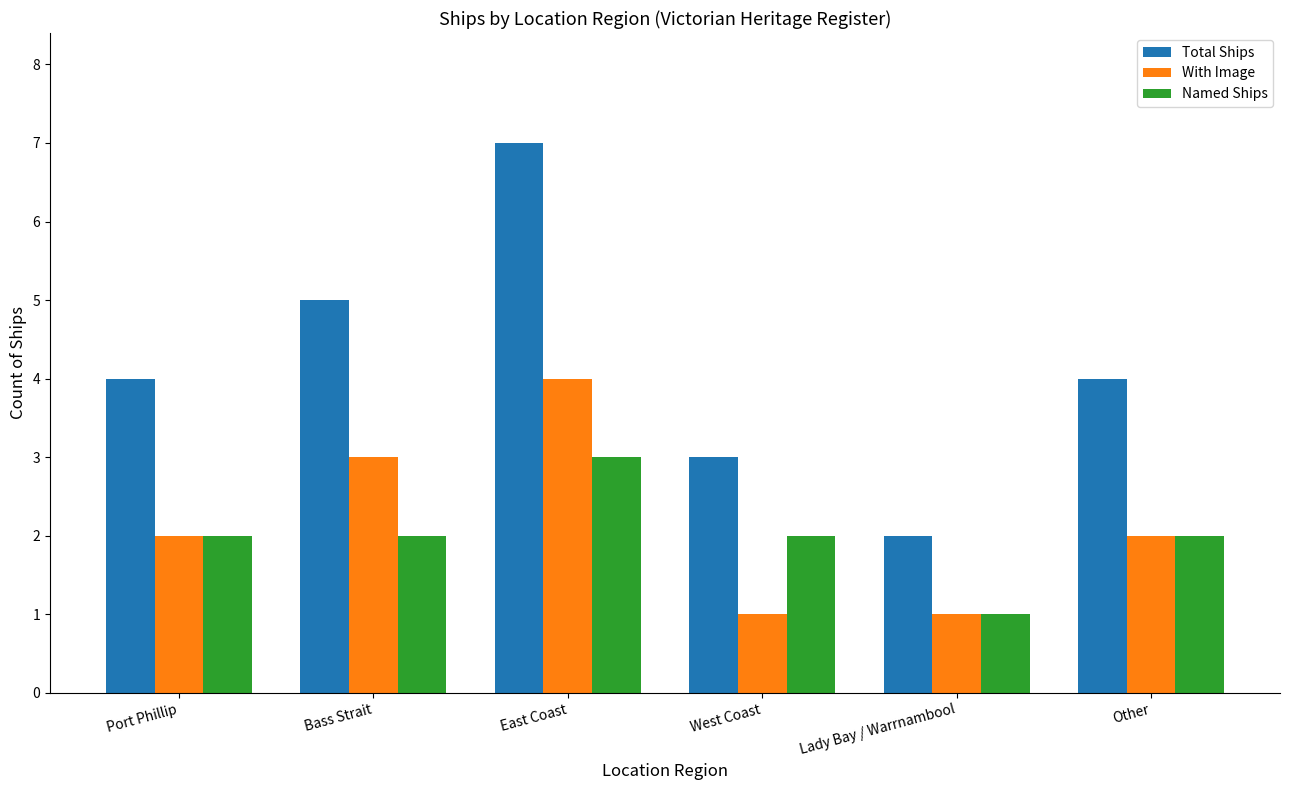

What is the label of the 2nd bar from the left?

Bass Strait